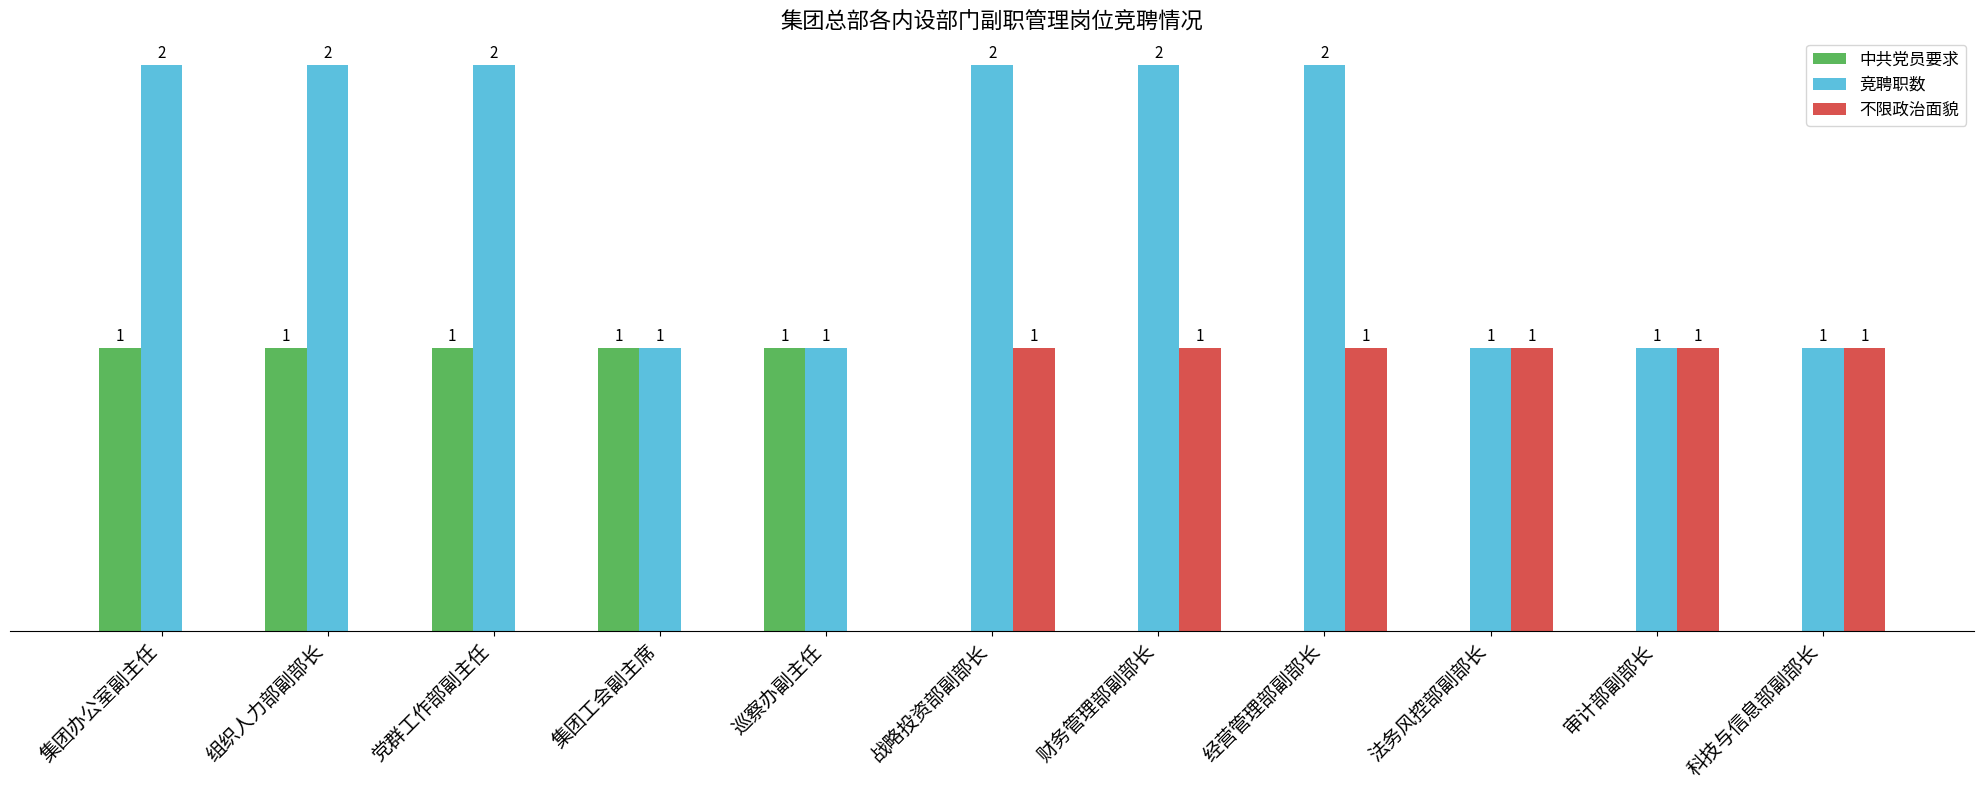

Is the value of 中共党员要求 at 党群工作部副主任 greater than the value of 不限政治面貌 at 党群工作部副主任?

Yes